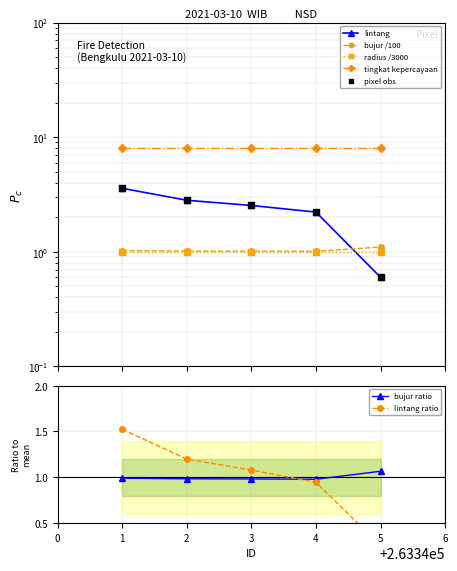

At which label does bujur ratio reach its peak?

5